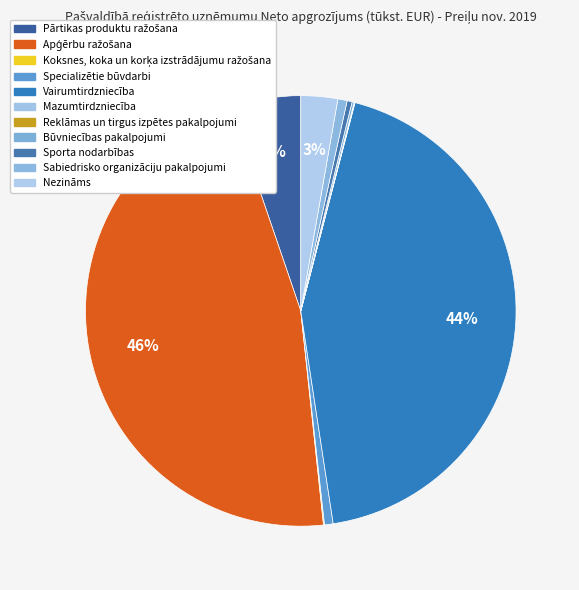

What is the change in value from Mazumtirdzniecība to Sporta nodarbības?

+15.9